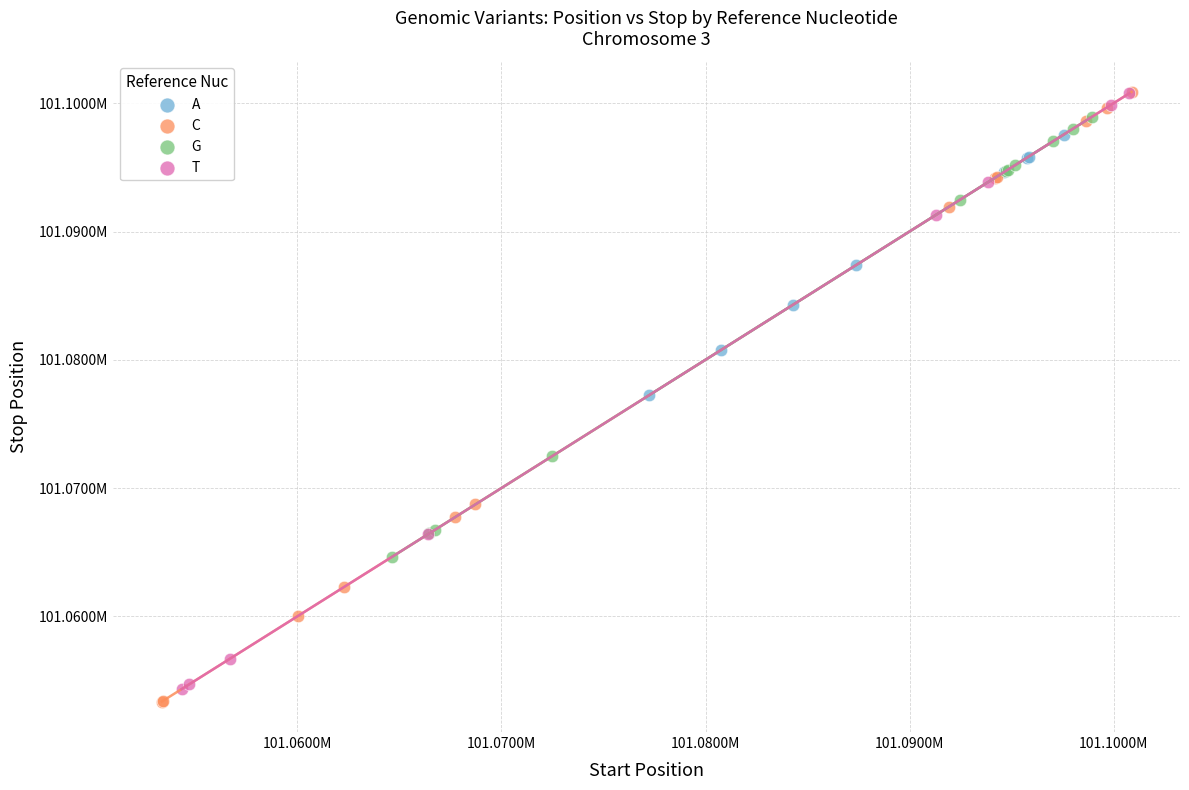

What are all the series names shown in the legend?

A, C, G, T